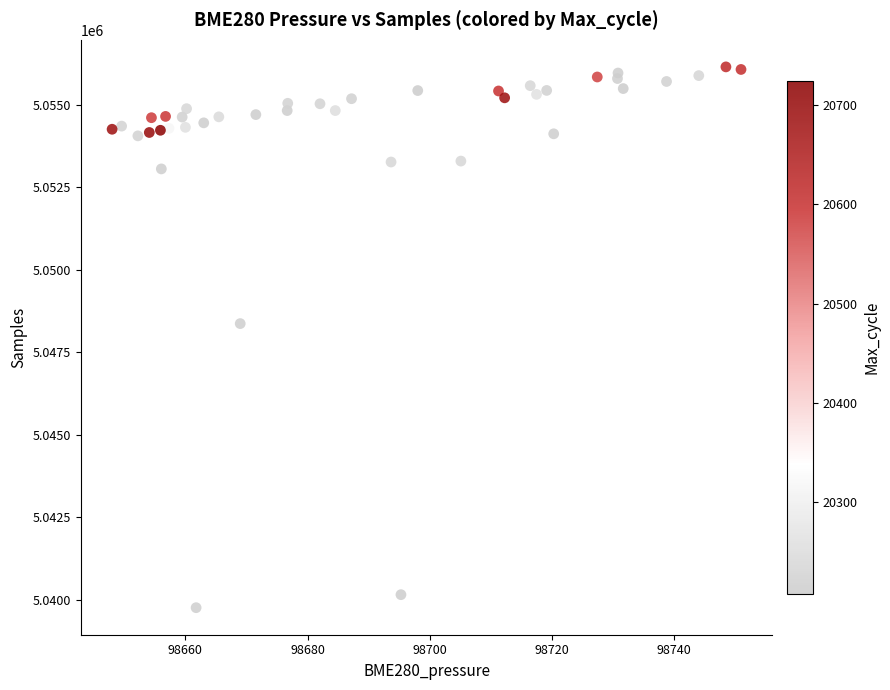

What Y value in the scatter plot is closest to 5047956?

5048371